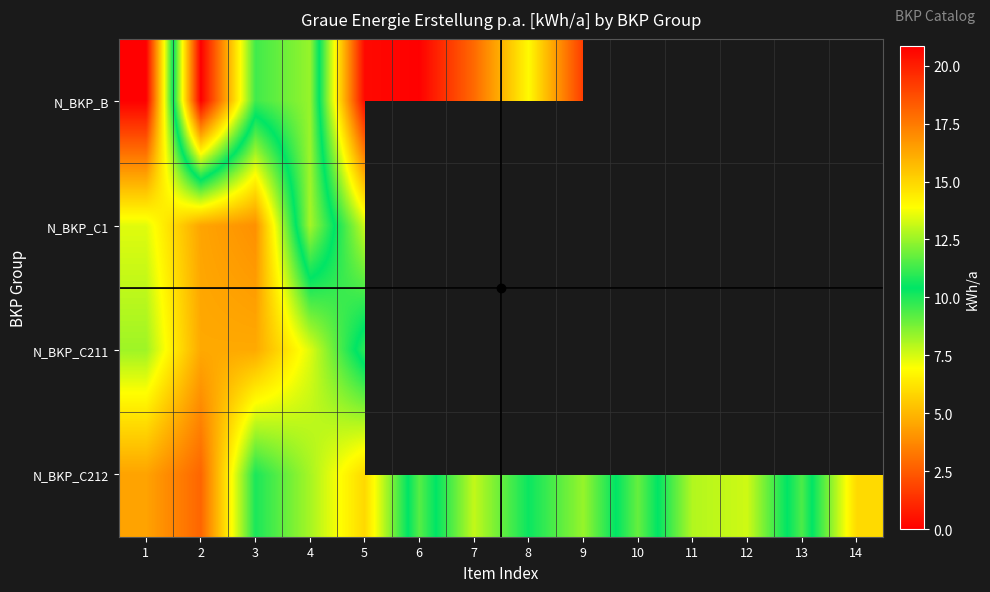

At 3, list the series in order from largest to smallest.

N_BKP_B, N_BKP_C212, N_BKP_C211, N_BKP_C1